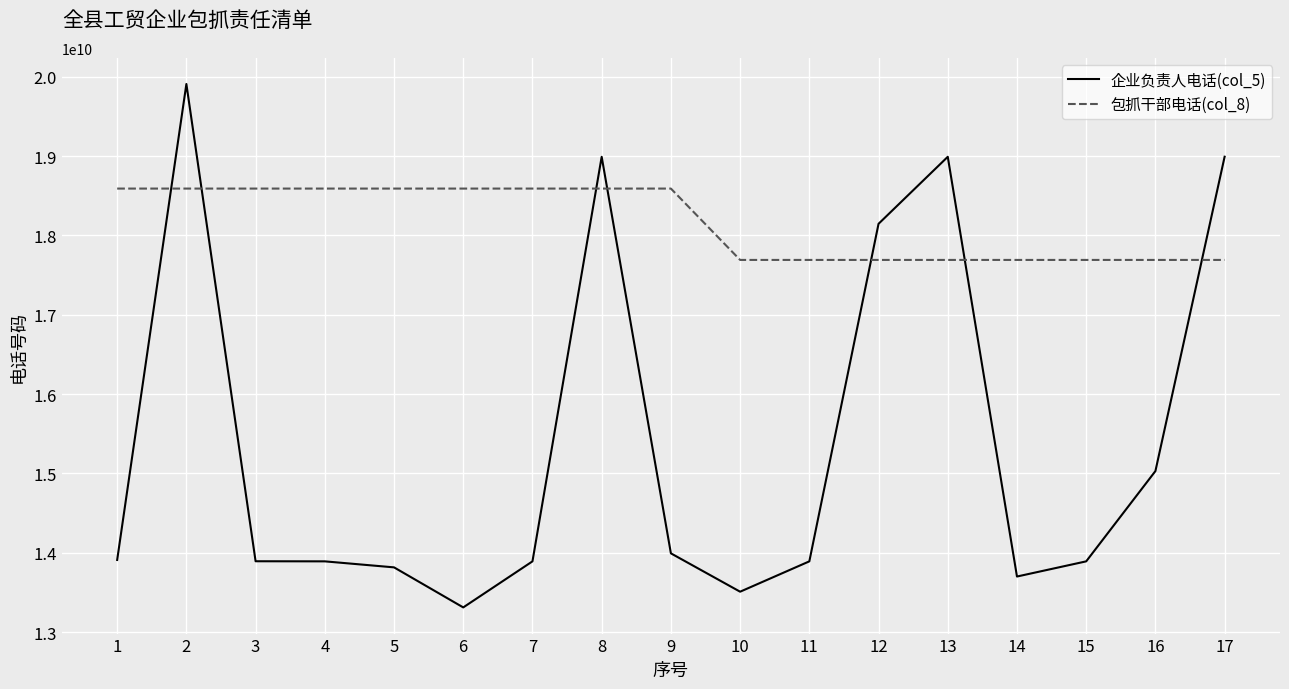

Which series has the largest total across all categories?

包抓干部电话(col_8)